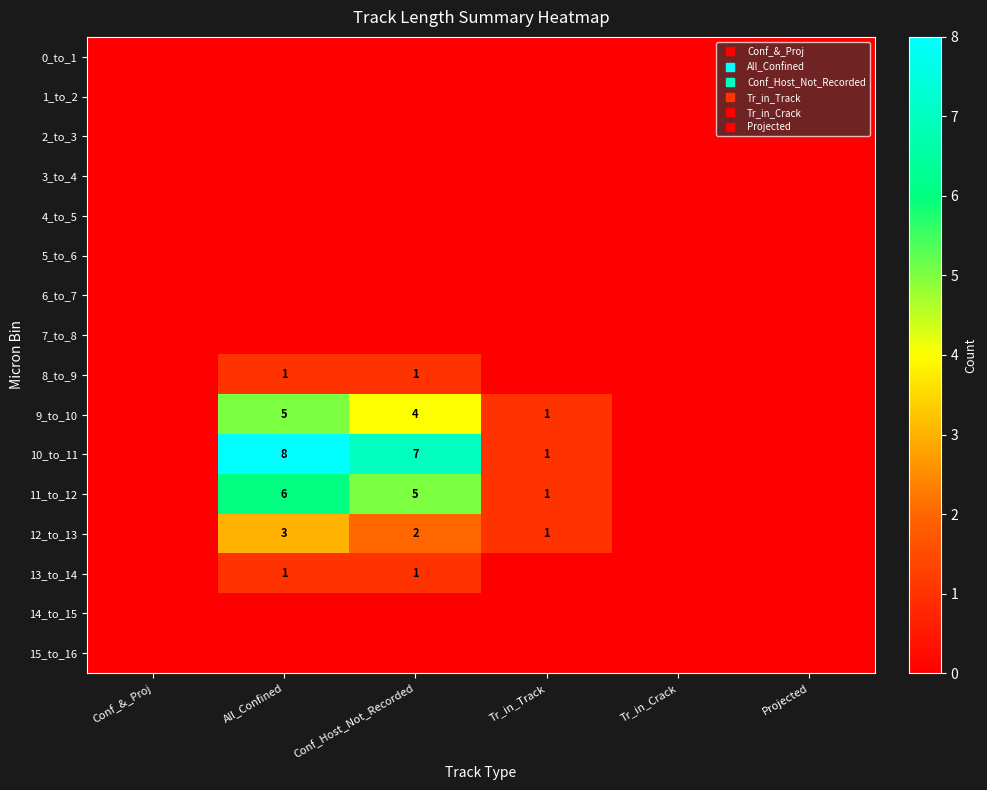

Read the 9_to_10 value at Conf_Host_Not_Recorded.

4